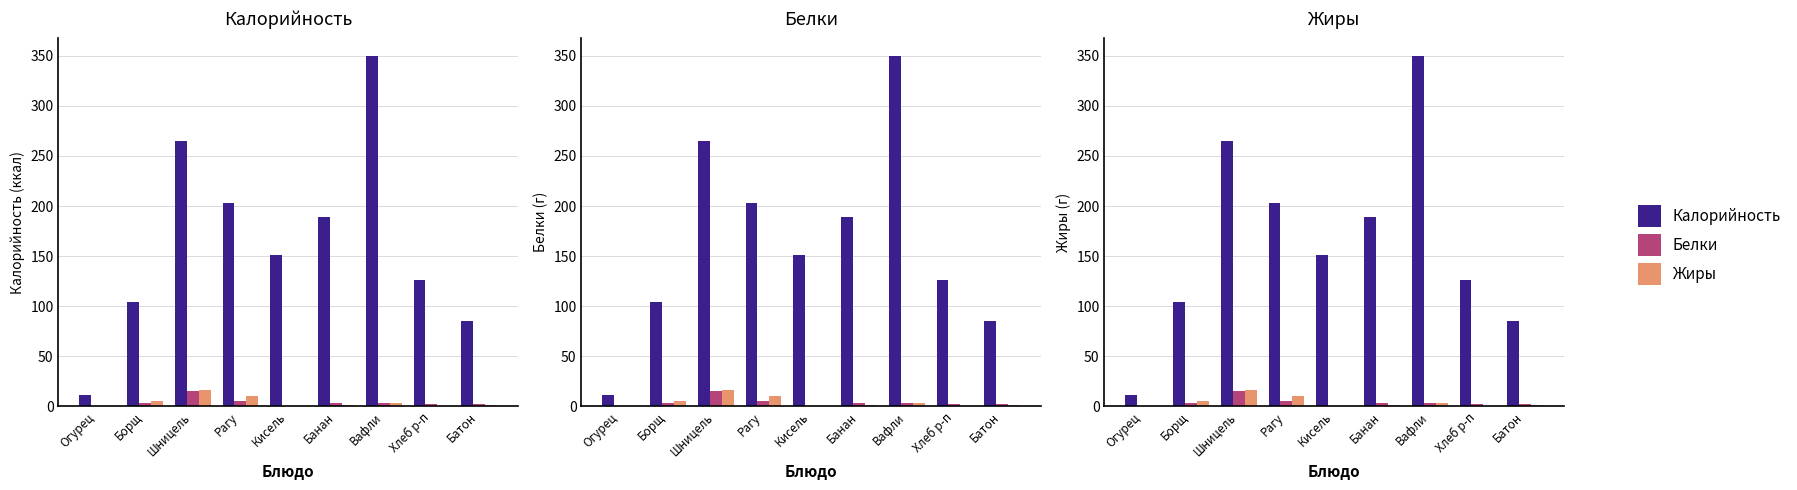

How many bars are there in each group?

3